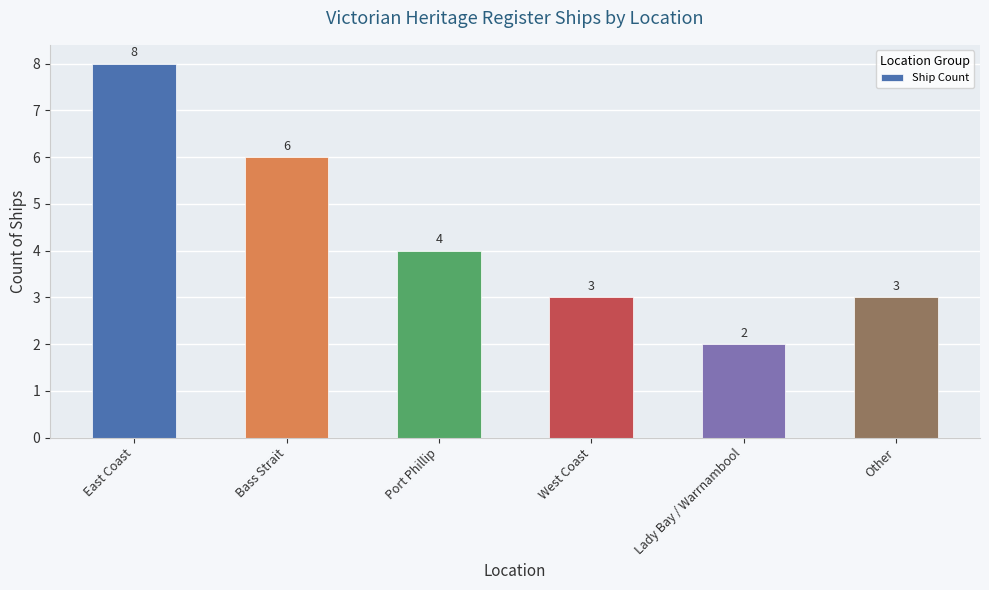

Which category has the highest value across all series?

East Coast